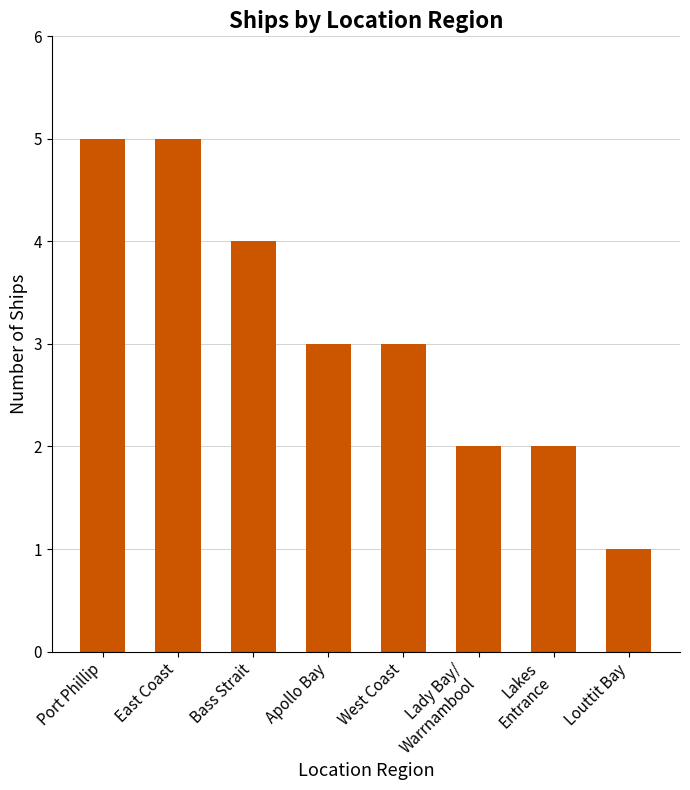

What is the ratio of the value at Bass Strait to the value at Apollo Bay?

1.3